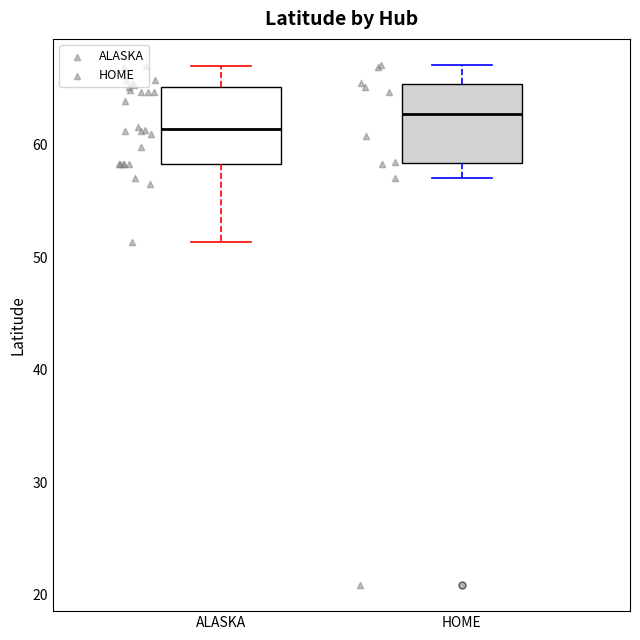

Where does the lower whisker of the box for HOME end on the y-axis? The values are not printed on the chart, so give them approximately, as read against the axis.

57